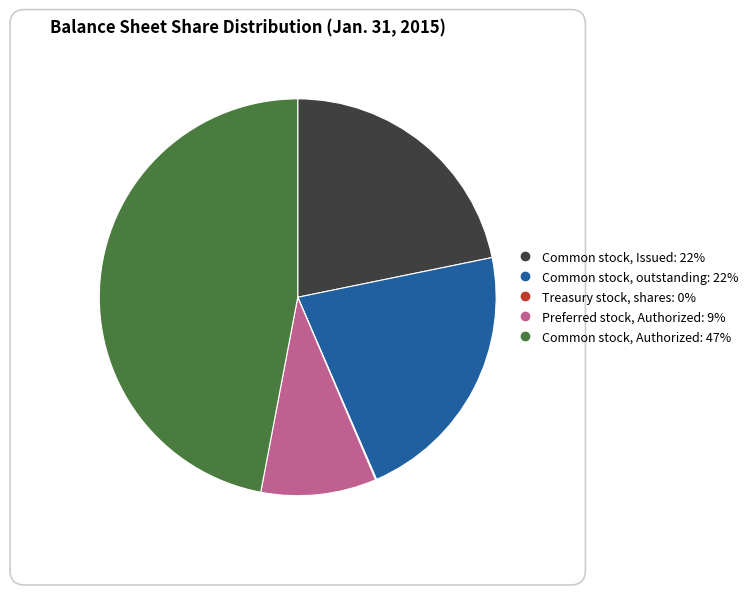

Between Common stock, outstanding and Preferred stock, Authorized, which is larger?

Common stock, outstanding